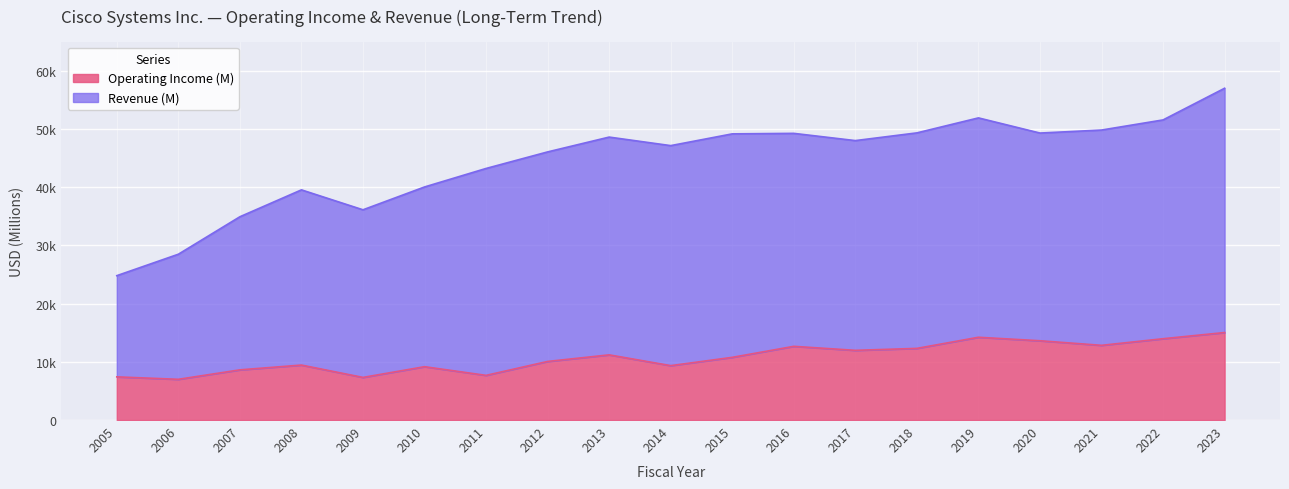

What is the sum of the Revenue (M) values at 2006 and 2010?

68524